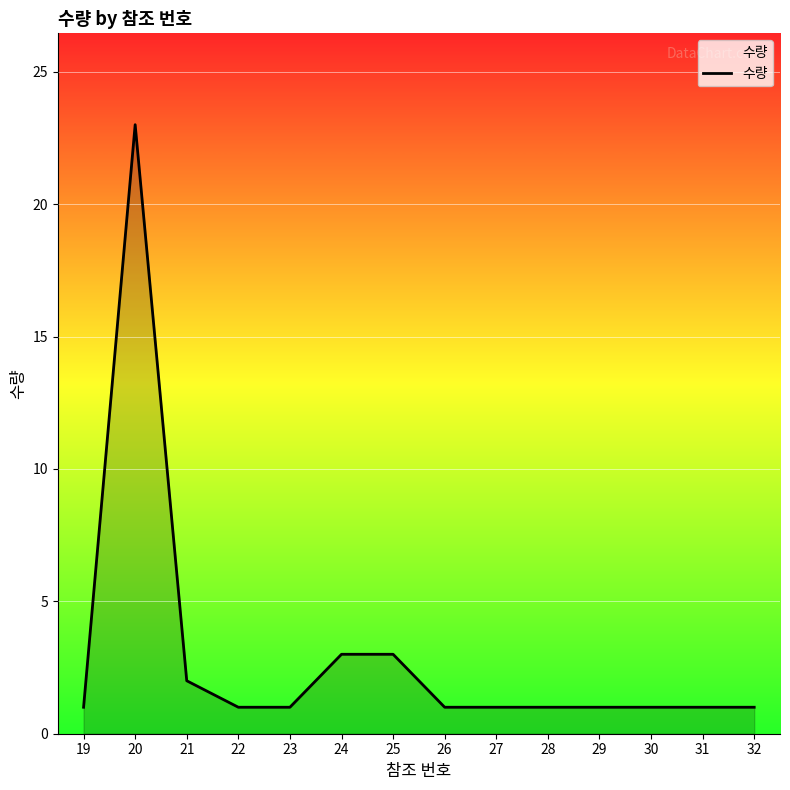

The value at 28 is 1. True or false?

True